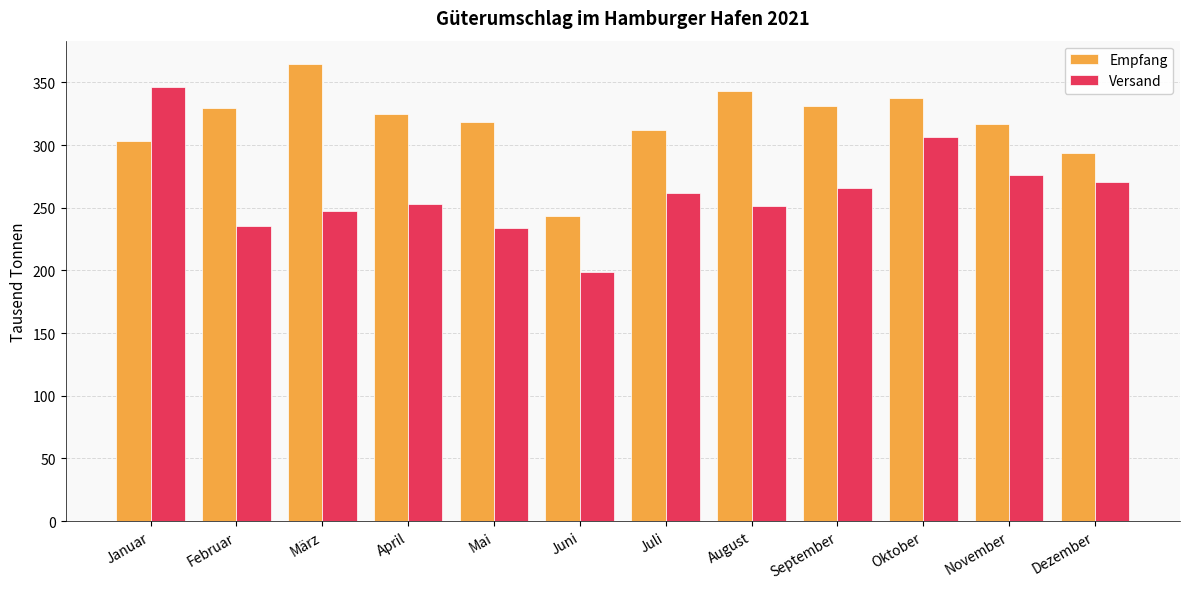

Is it true that Empfang equals 420.1 at Januar?

False